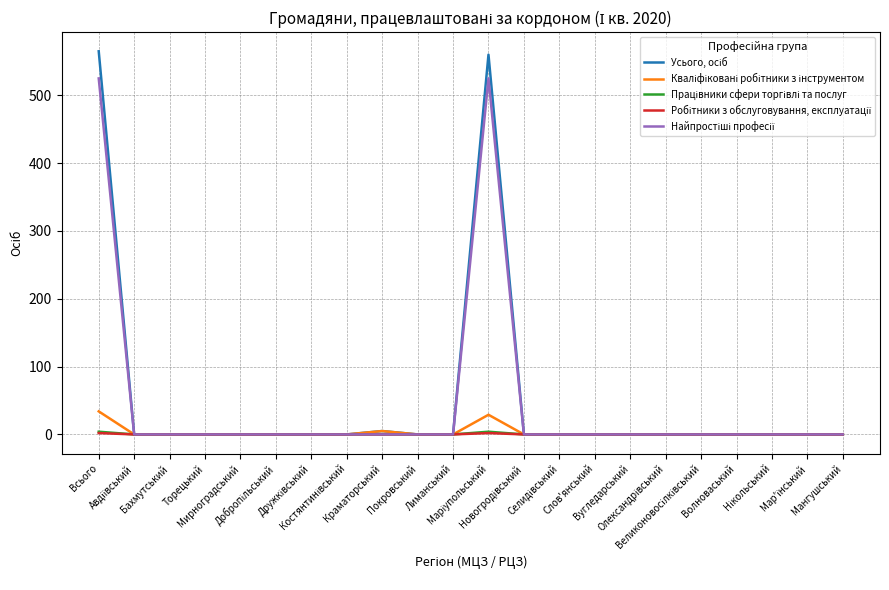

What is the maximum value shown in the chart?

565